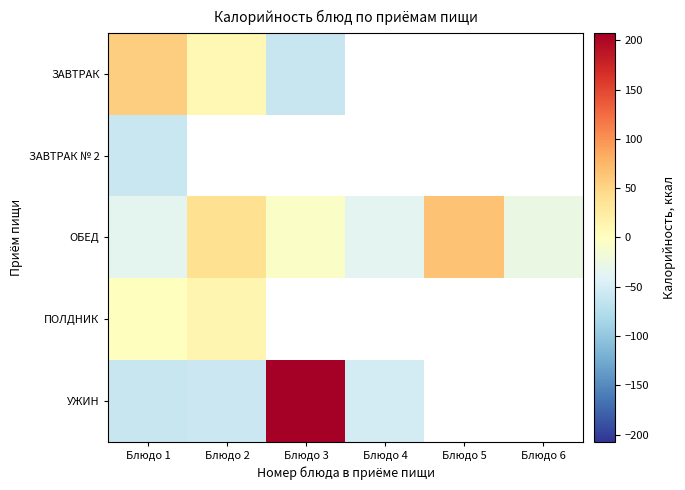

Which series has the largest total across all categories?

ОБЕД